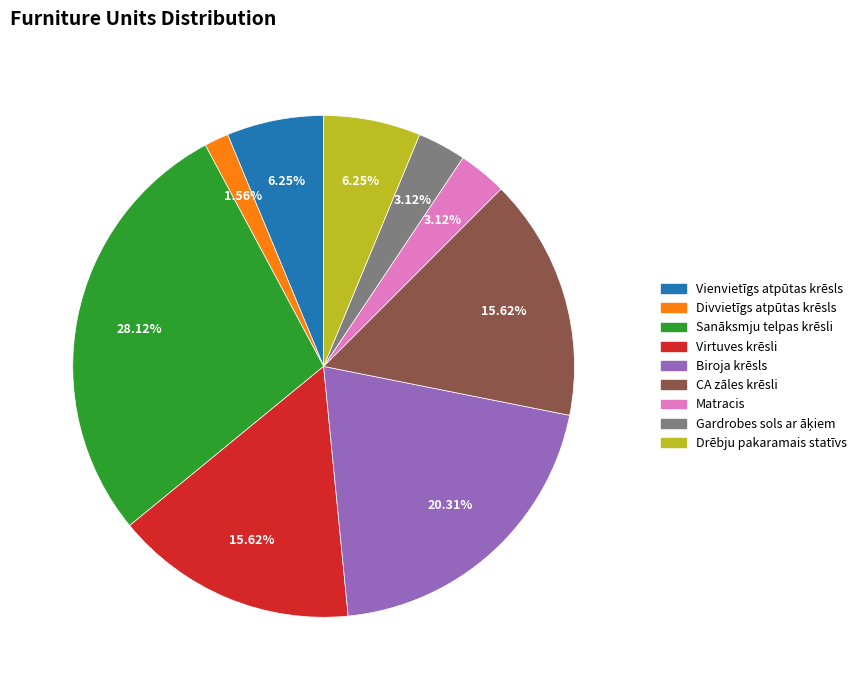

What percentage is the Virtuves krēsli slice, to the nearest percent?

16%